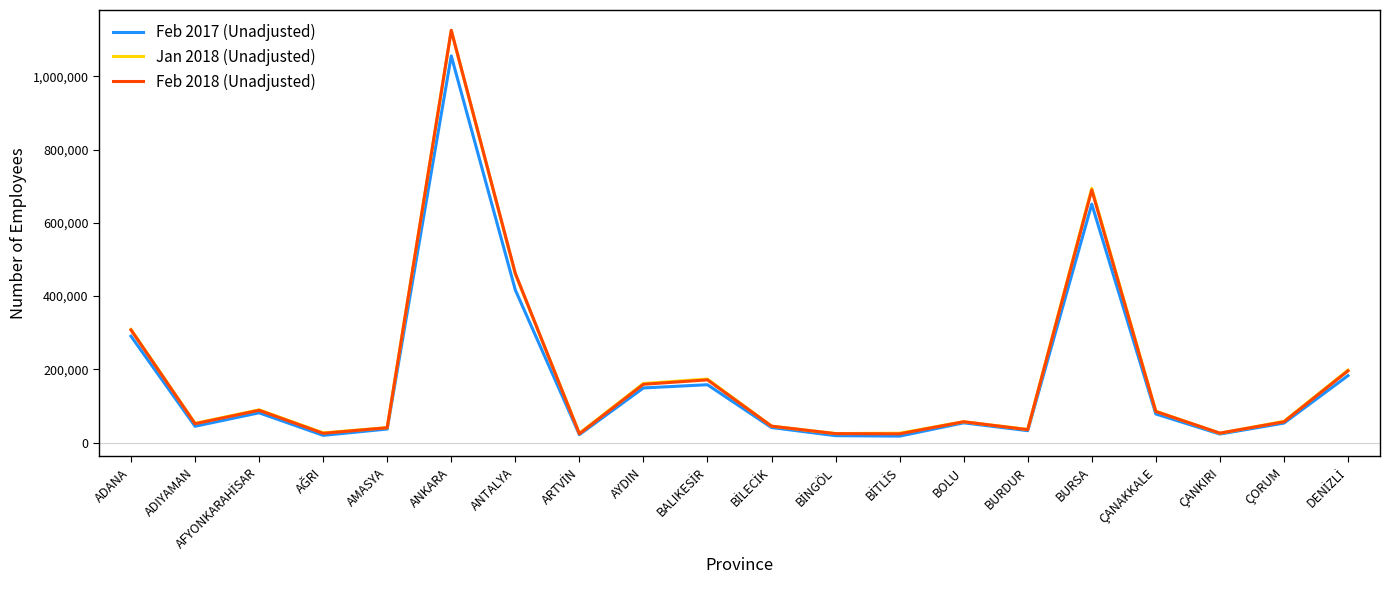

At which label is Feb 2018 (Unadjusted) closest to 574684?

ANTALYA